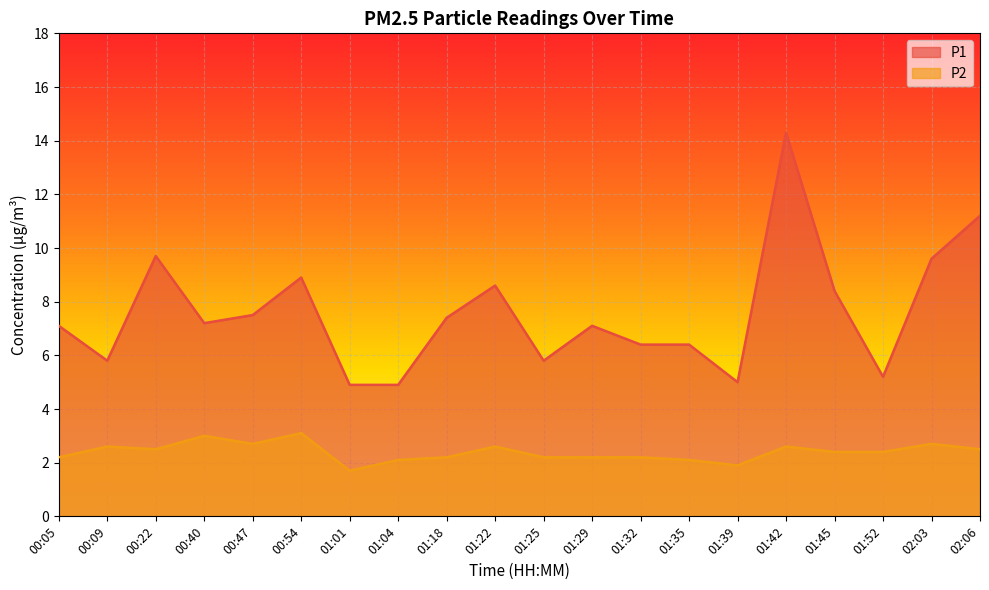

True or false: P2 and P1 intersect in this chart.

False